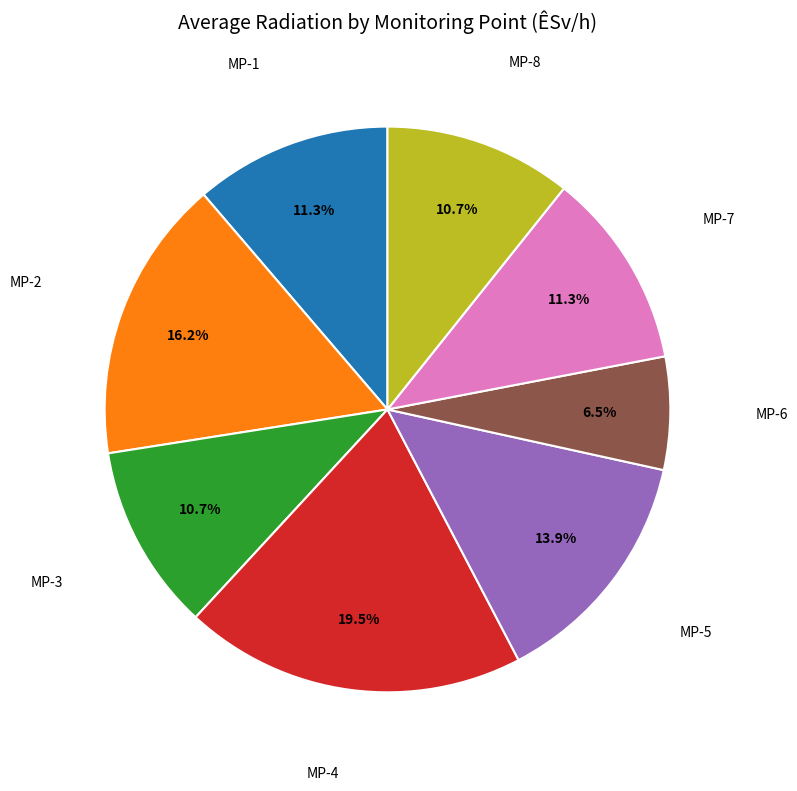

Does any single category account for the majority?

No